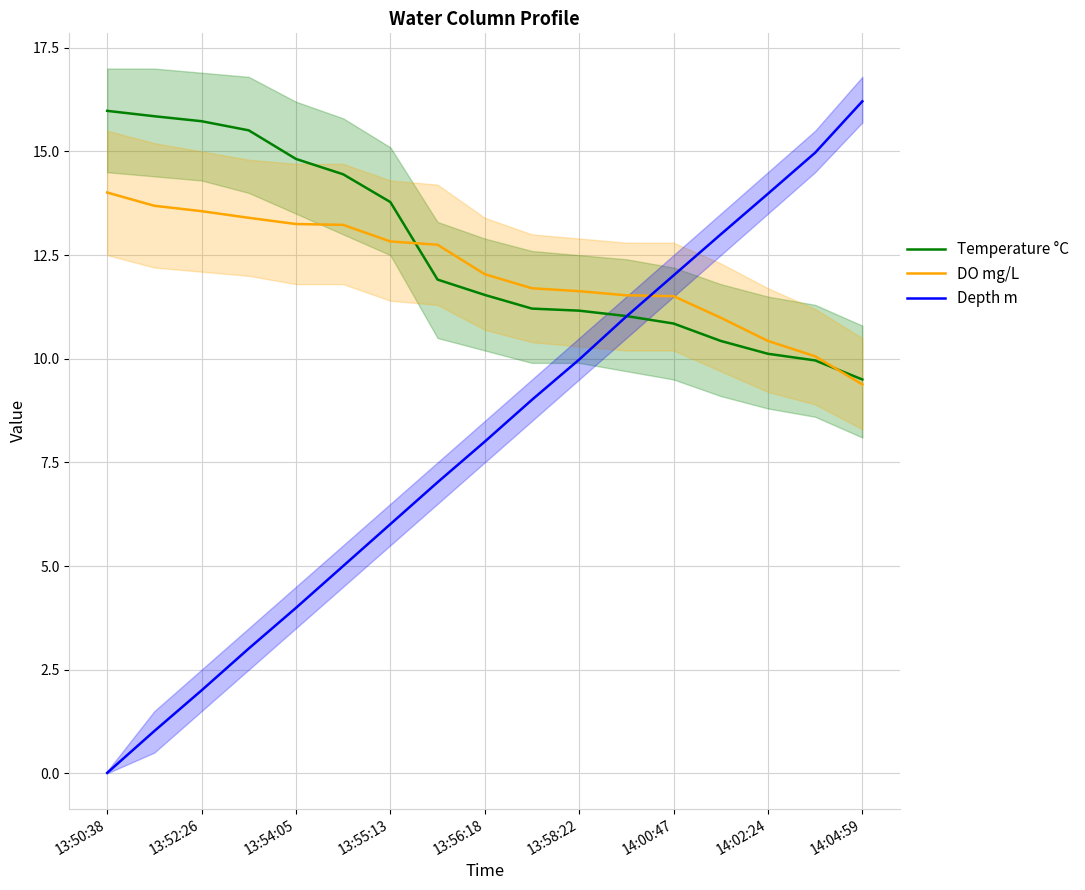

What are all the series names shown in the legend?

Temperature °C, DO mg/L, Depth m